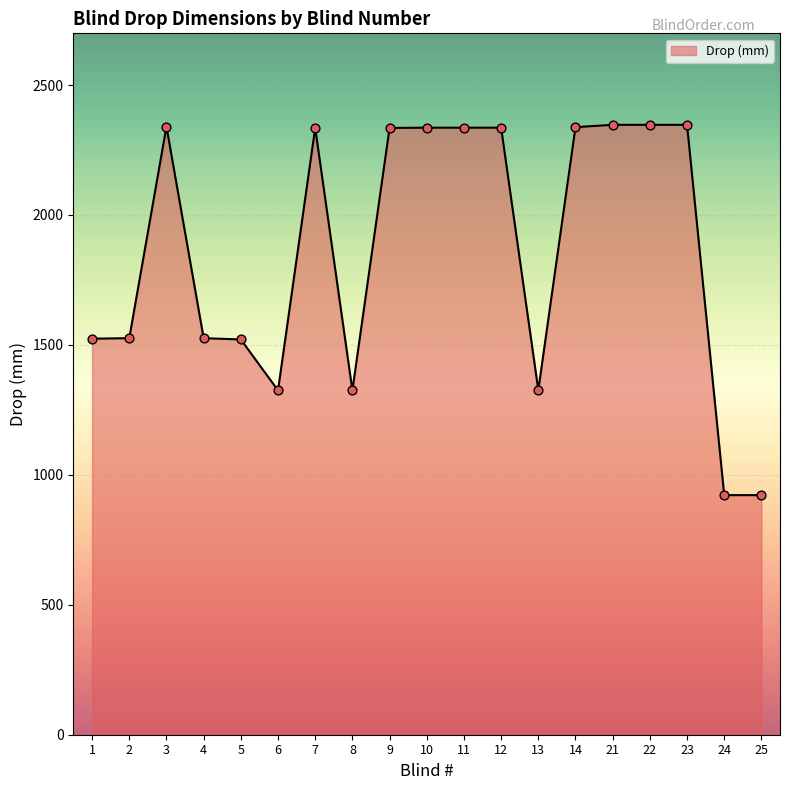

Approximately how many times larger is the value at 25 compared to 22?

0.4